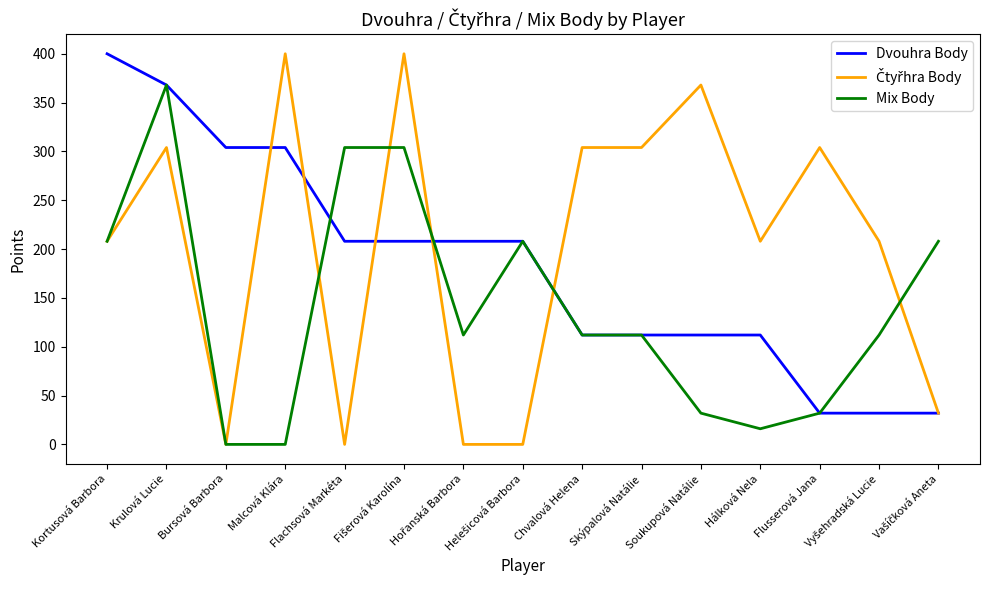

What value does the Mix Body series have at Kortusová Barbora?

208